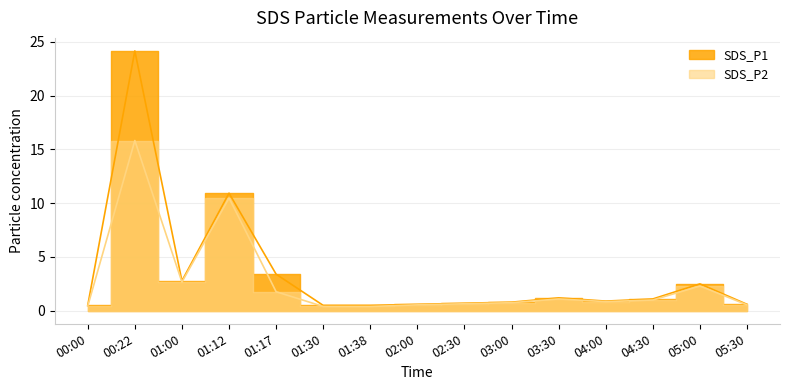

What is the highest value of the SDS_P1 series?

24.1